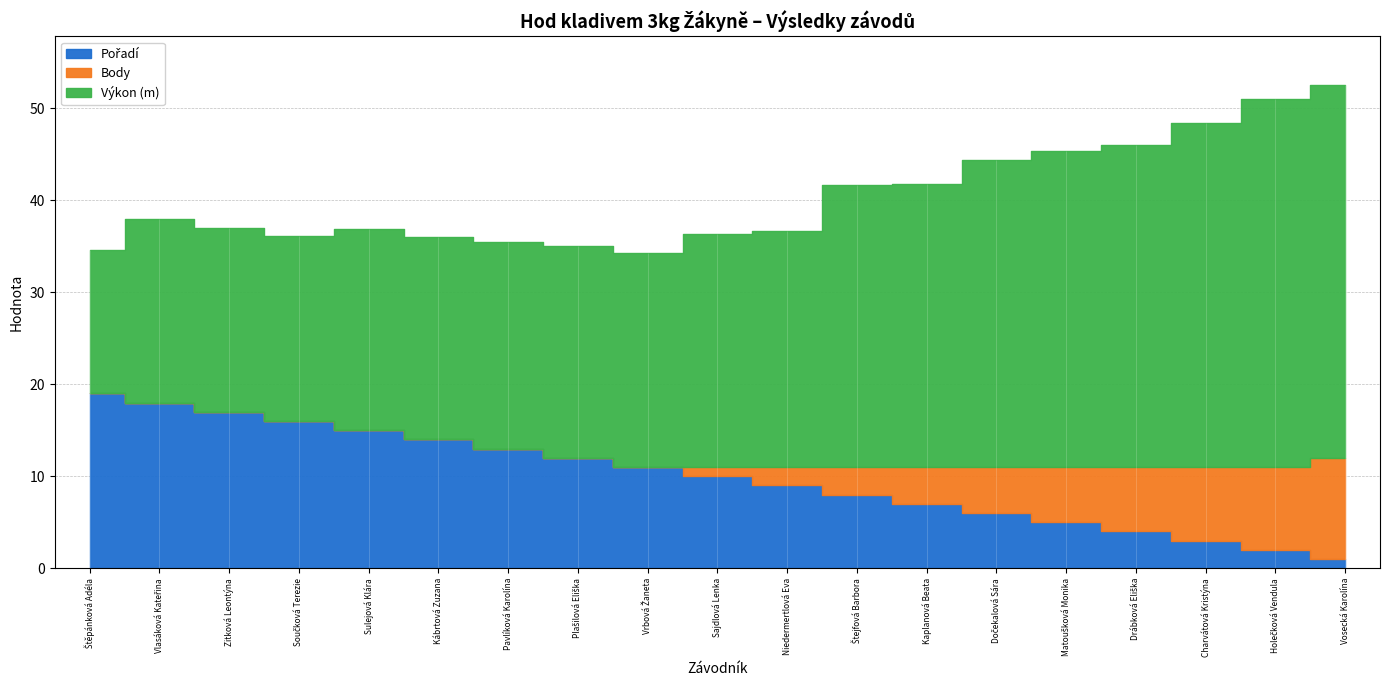

What is the difference between the maximum and second lowest values in the Výkon series?

20.6